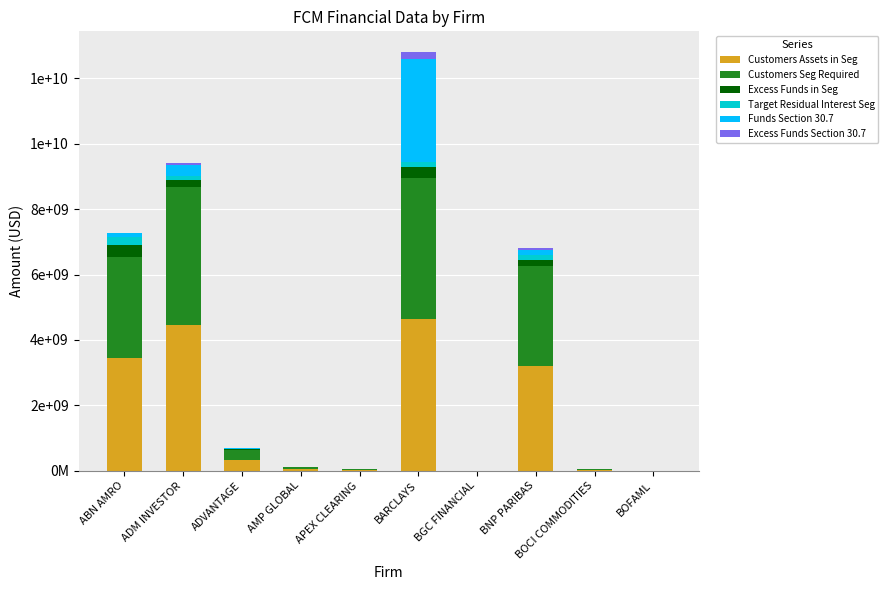

What are all the series names shown in the legend?

Customers Assets in Seg, Customers Seg Required, Excess Funds in Seg, Target Residual Interest Seg, Funds Section 30.7, Excess Funds Section 30.7